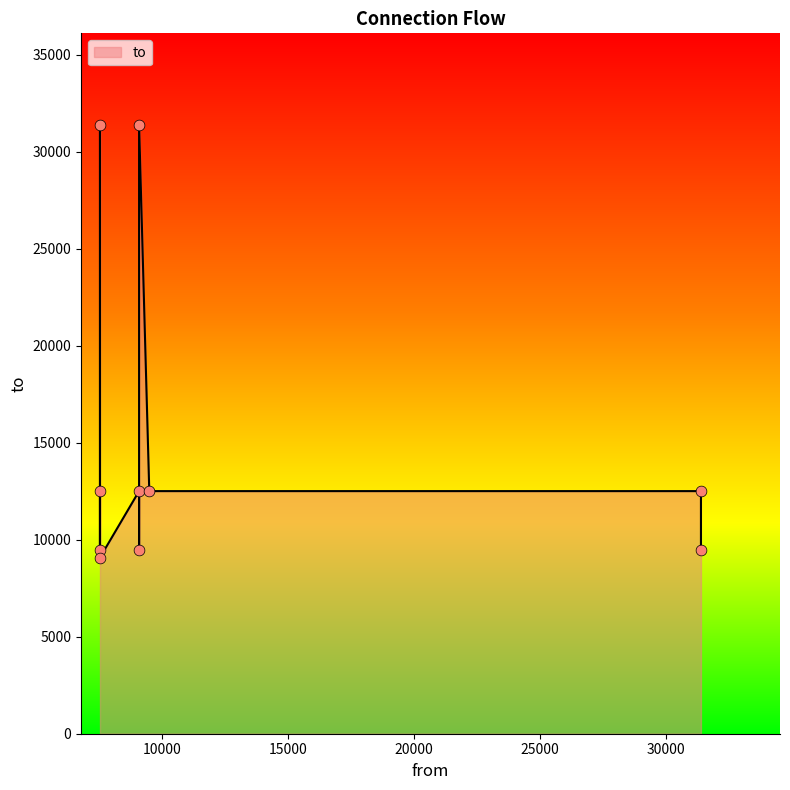

What is the change in value from 9081 to 9081?

+21911